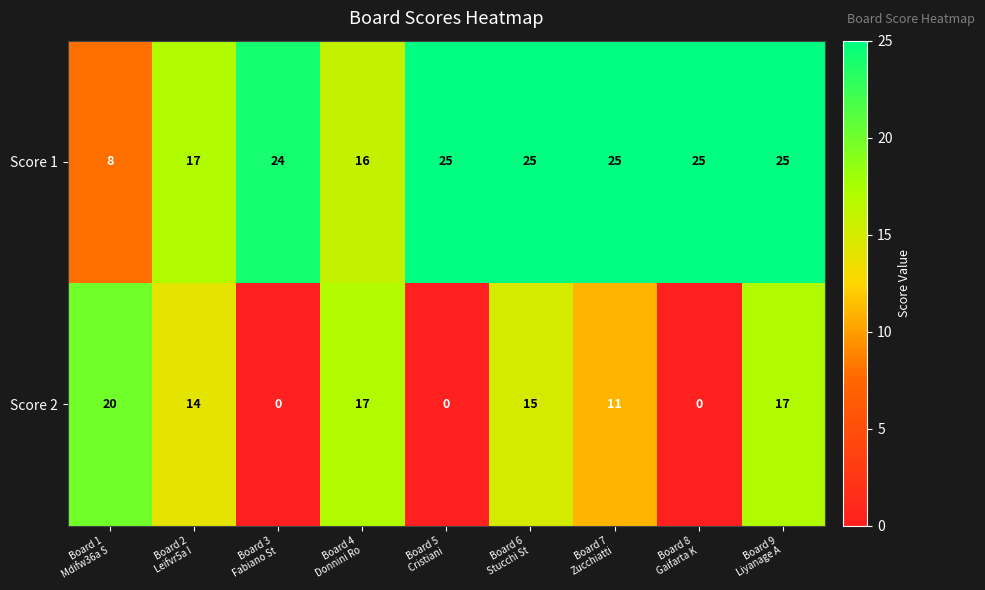

Rank the series by their average value, from lowest to highest.

Score 2, Score 1